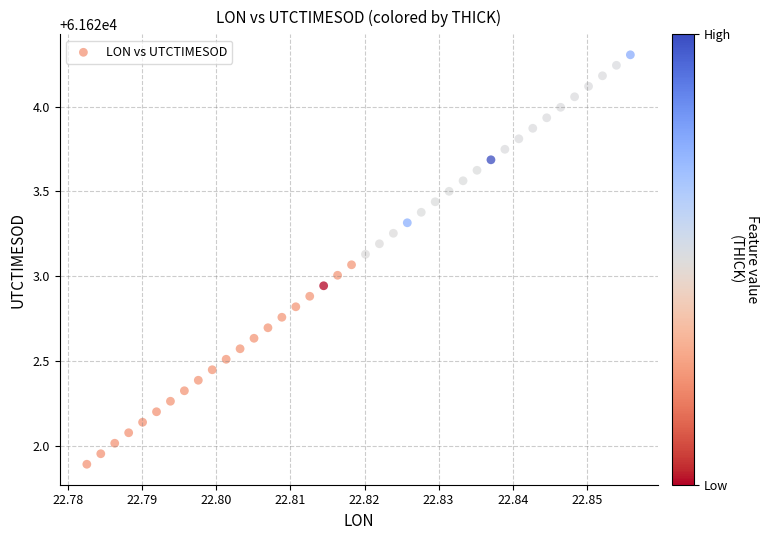

What is the range of Y values (max minus min)?

2.4